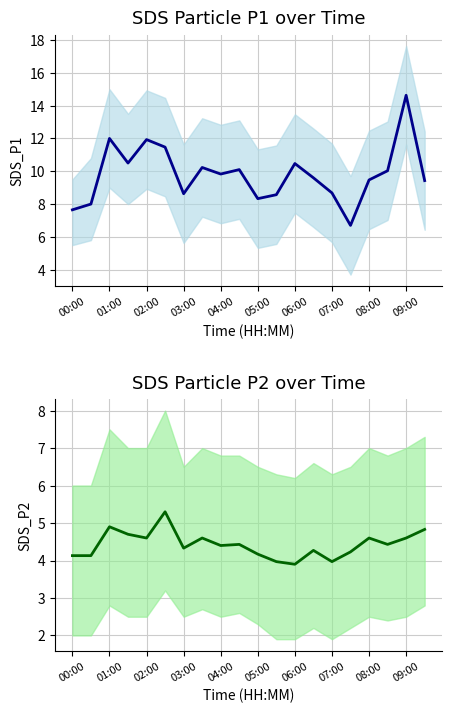

True or false: SDS_P2 has more than 2 points higher than both neighbors.

True